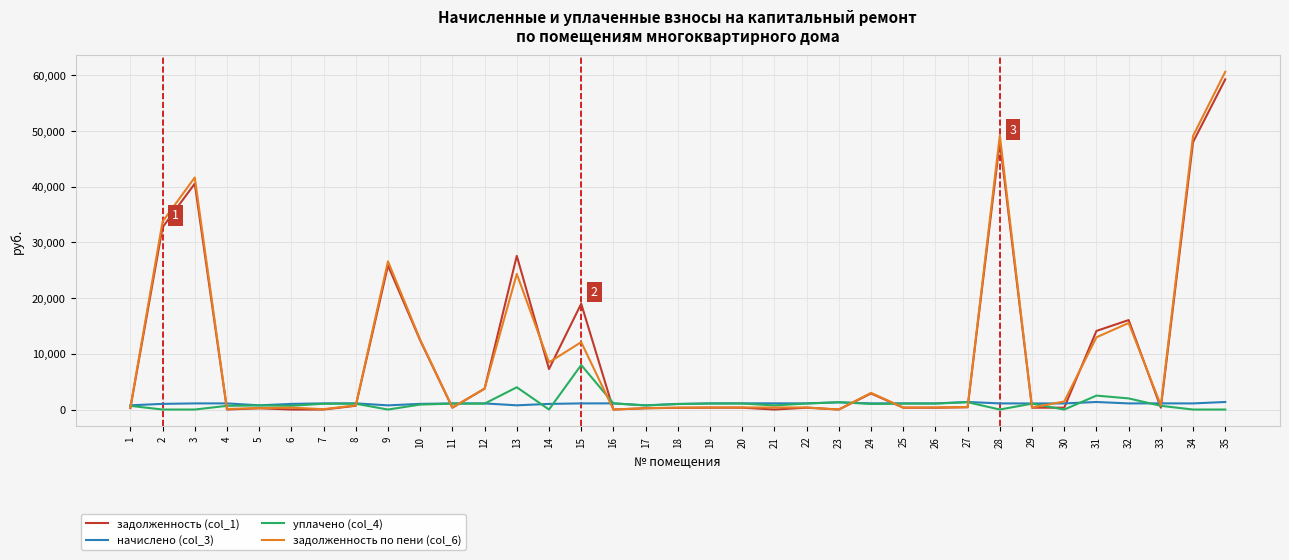

Which series has the widest spread of values?

задолженность по пени (col_6)